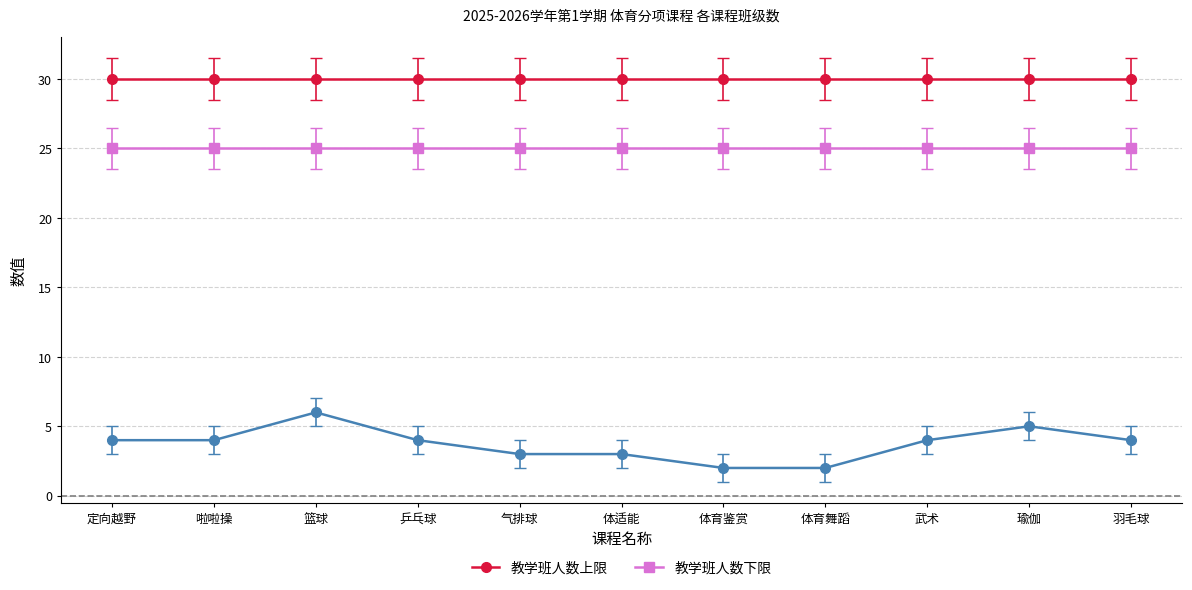

What is the maximum value shown in the chart?

30